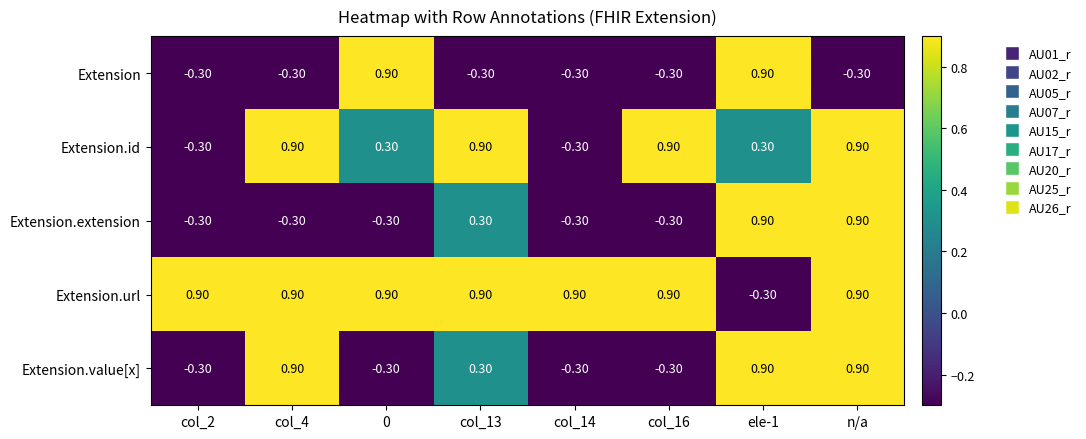

What is the spread (max minus min) of values at col_16?

1.2